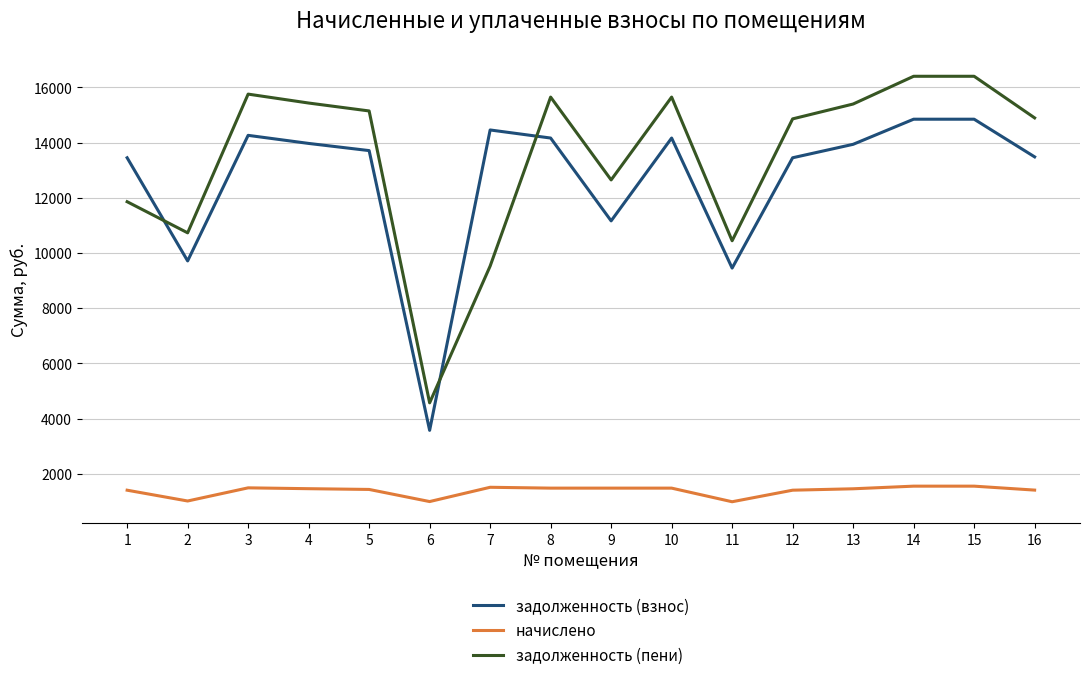

Rank the series at 16 from highest to lowest value.

задолженность (пени), задолженность (взнос), начислено